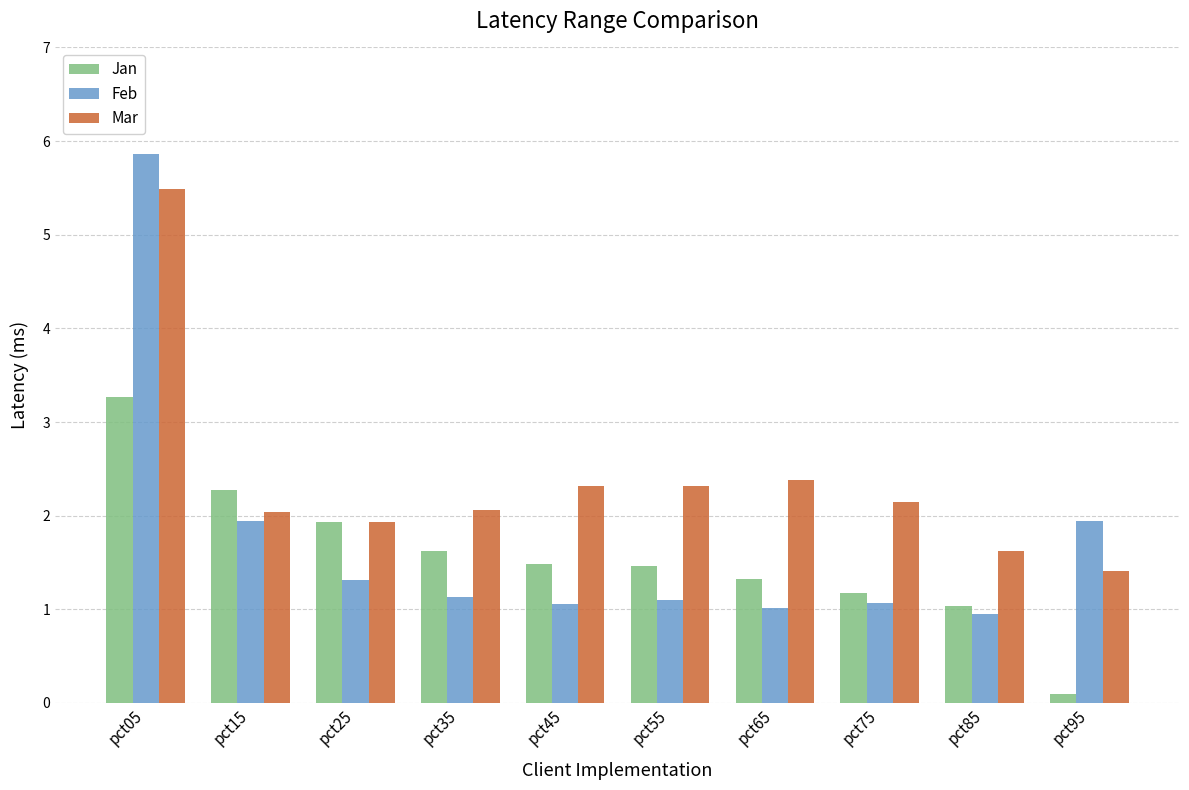

What is the spread (max minus min) of values at pct75?

1.1